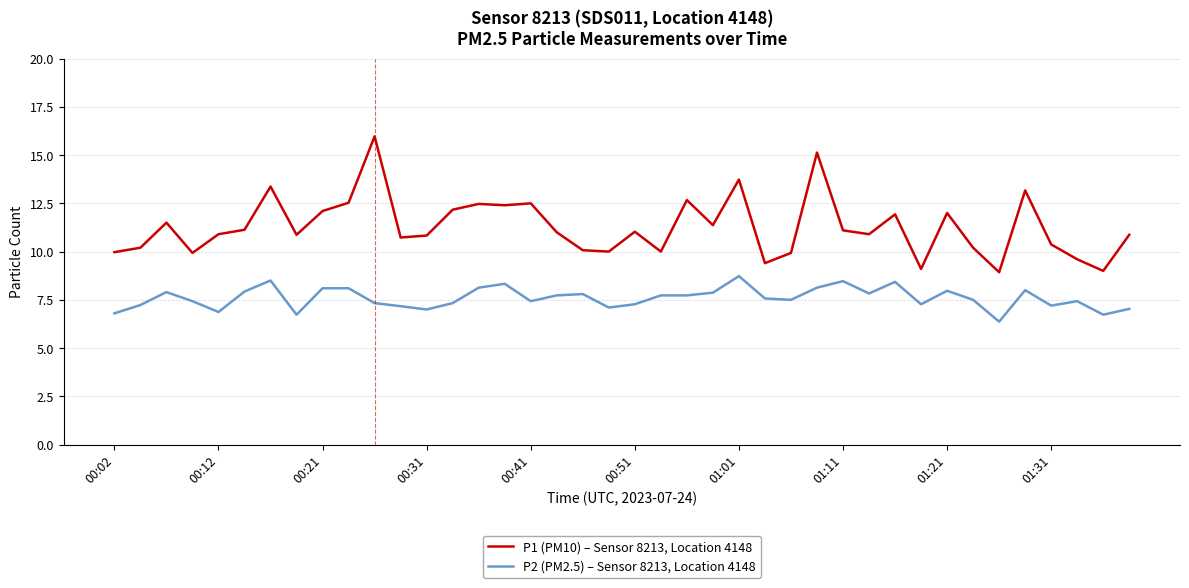

What is the lowest value of the P2 (PM2.5) – Sensor 8213, Location 4148 series?

6.4